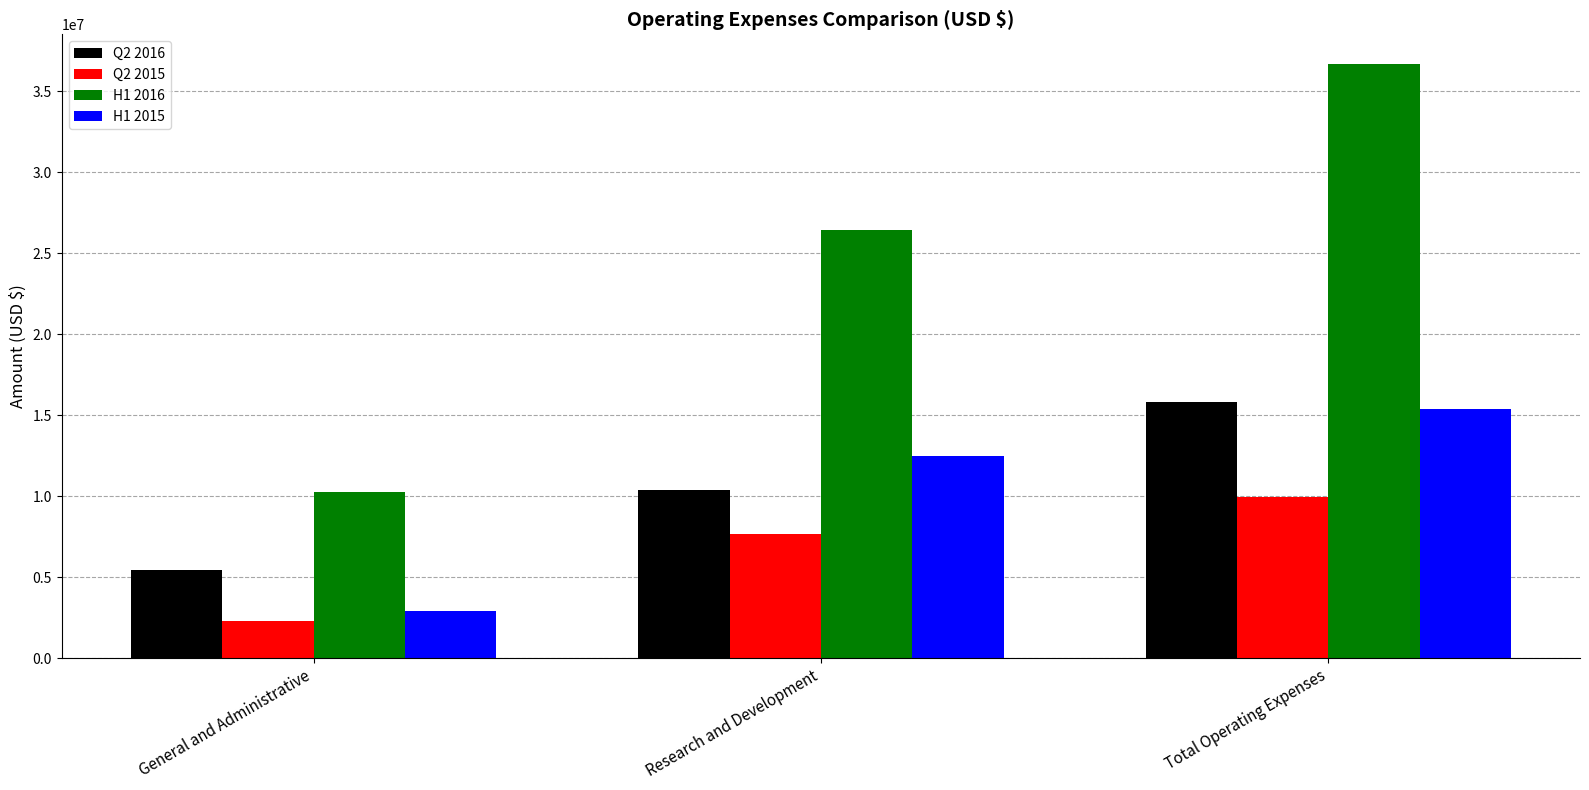

At how many categories does at least one series exceed 29703450?

1